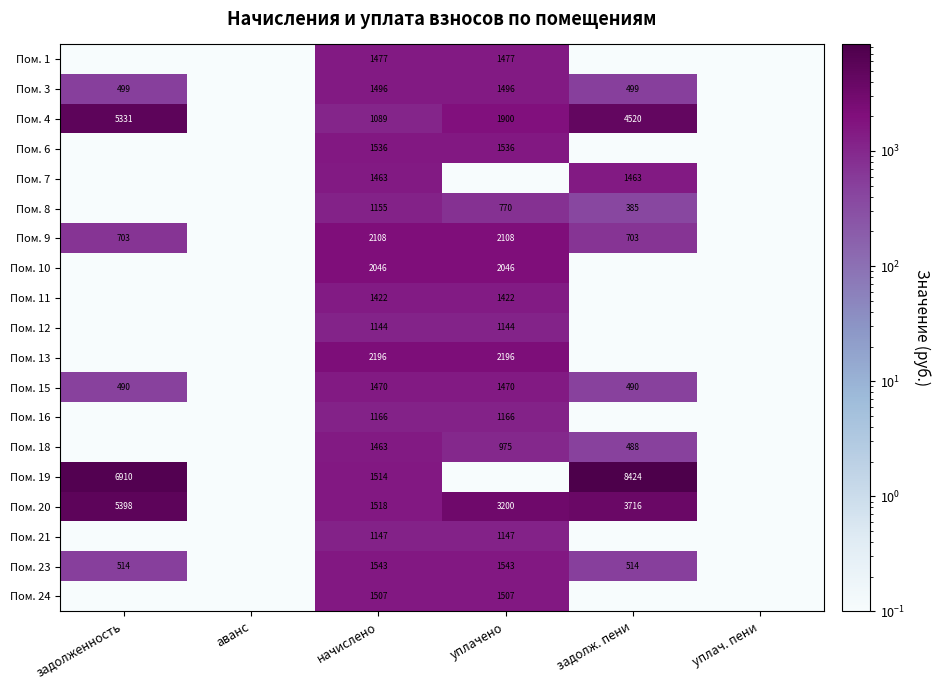

What is the difference between the Пом. 9 values at уплачено and задолженность?

1405.0